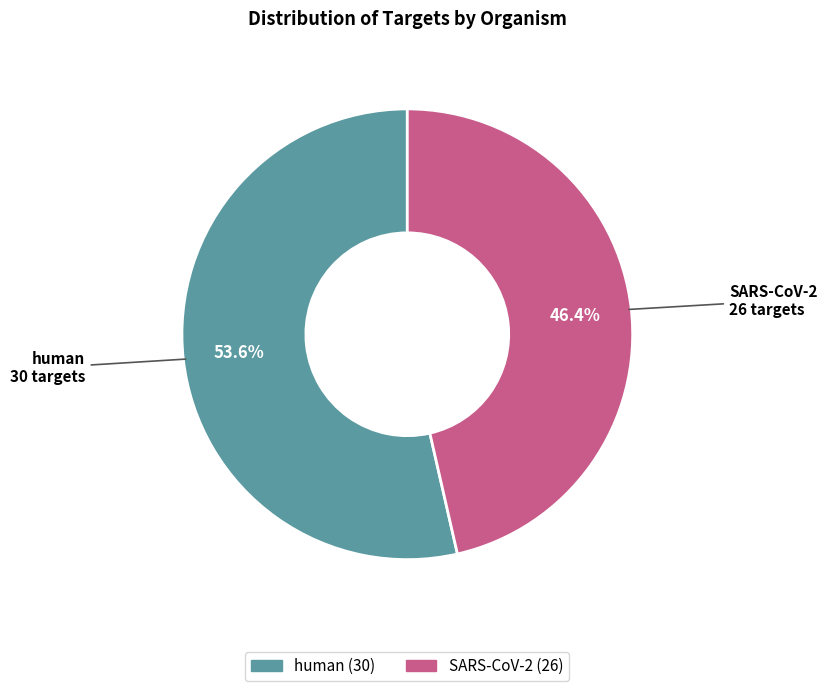

To the nearest percent, what is the difference between the SARS-CoV-2 and human slice percentages?

7%